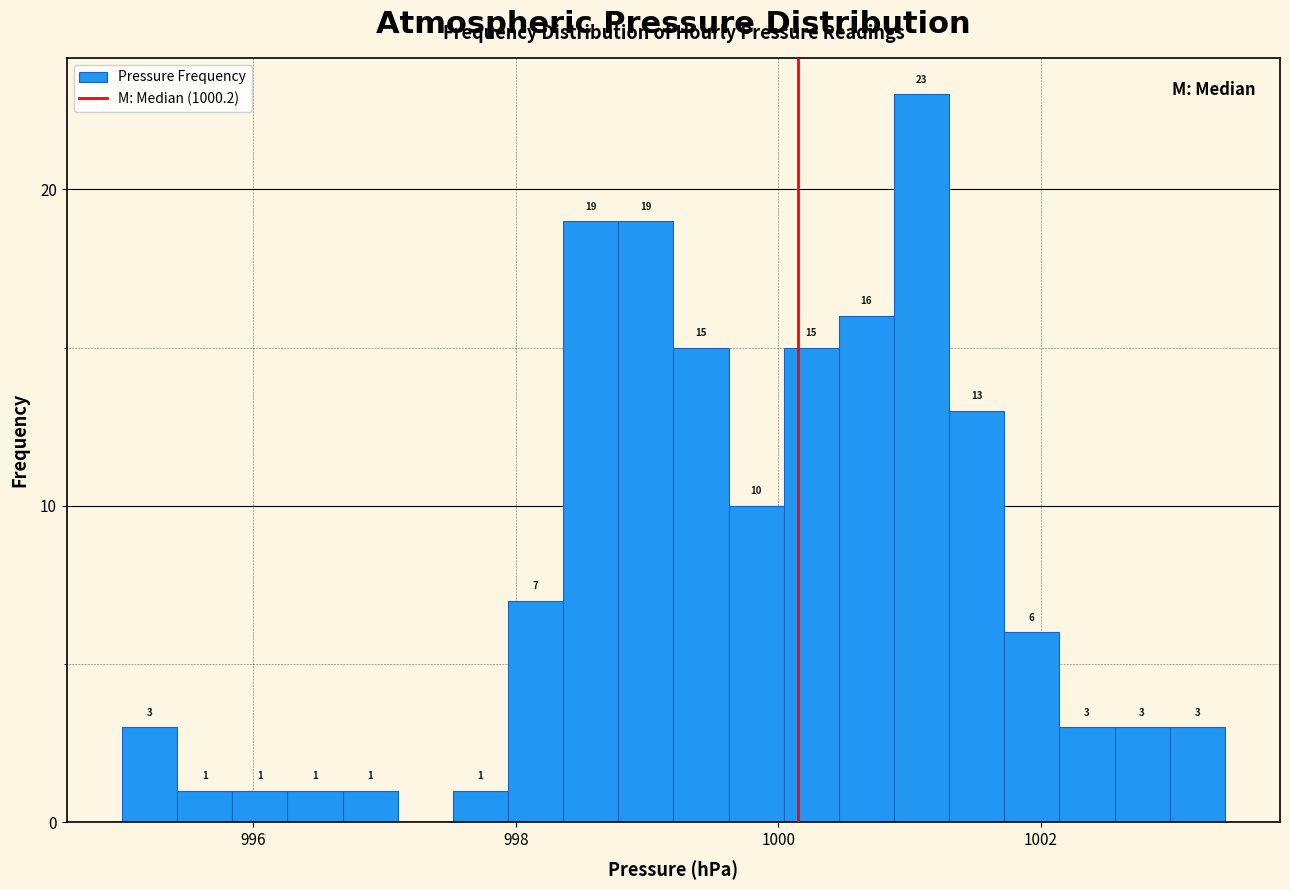

Read against the x-axis, roughly where is the centre of the tallest bar?

1001.0